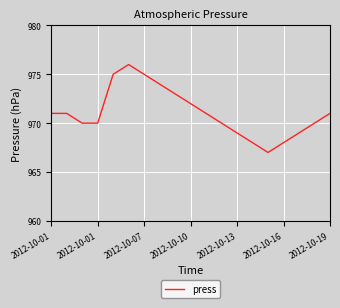

What is the smallest value displayed?

967